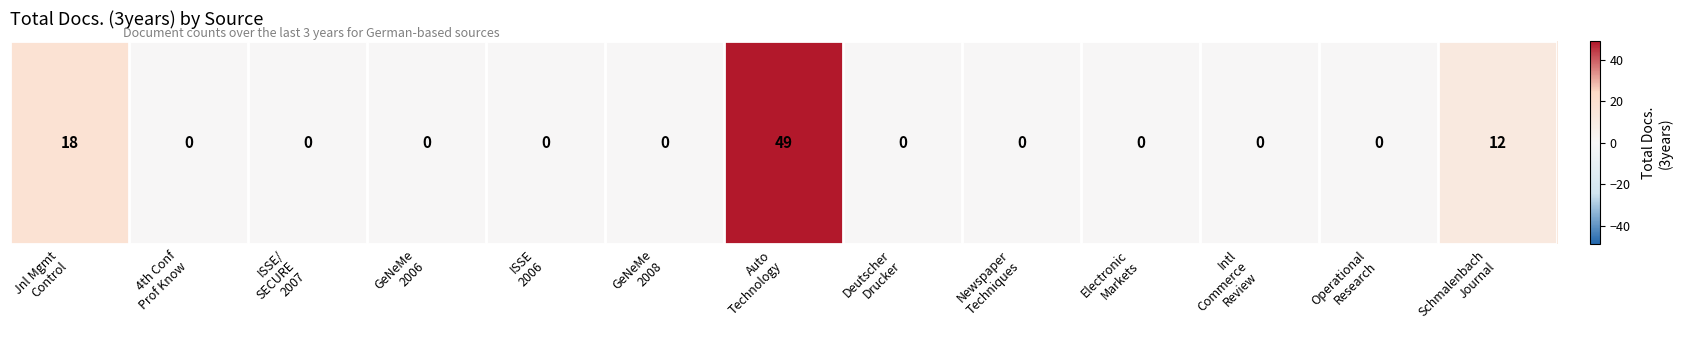

Reading left to right, list all the values displayed in this chart.

18	0	0	0	0	0	49	0	0	0	0	0	12